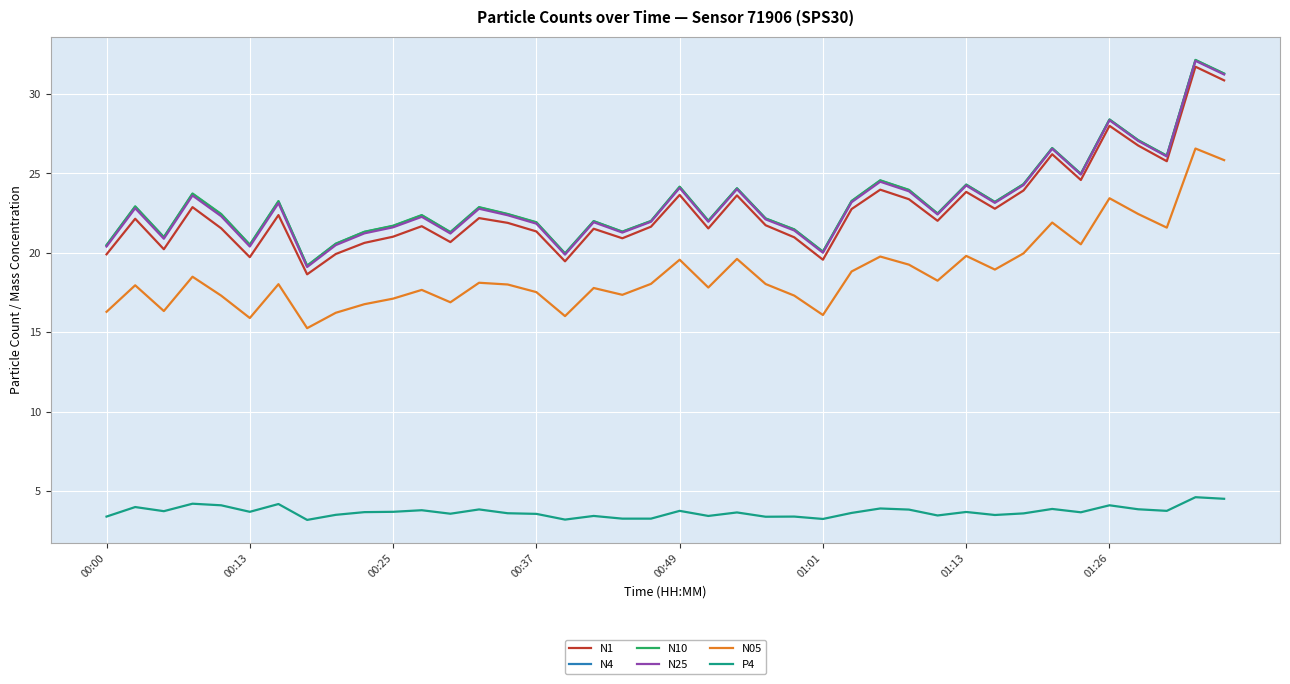

True or false: N4 and N05 cross at least once.

False